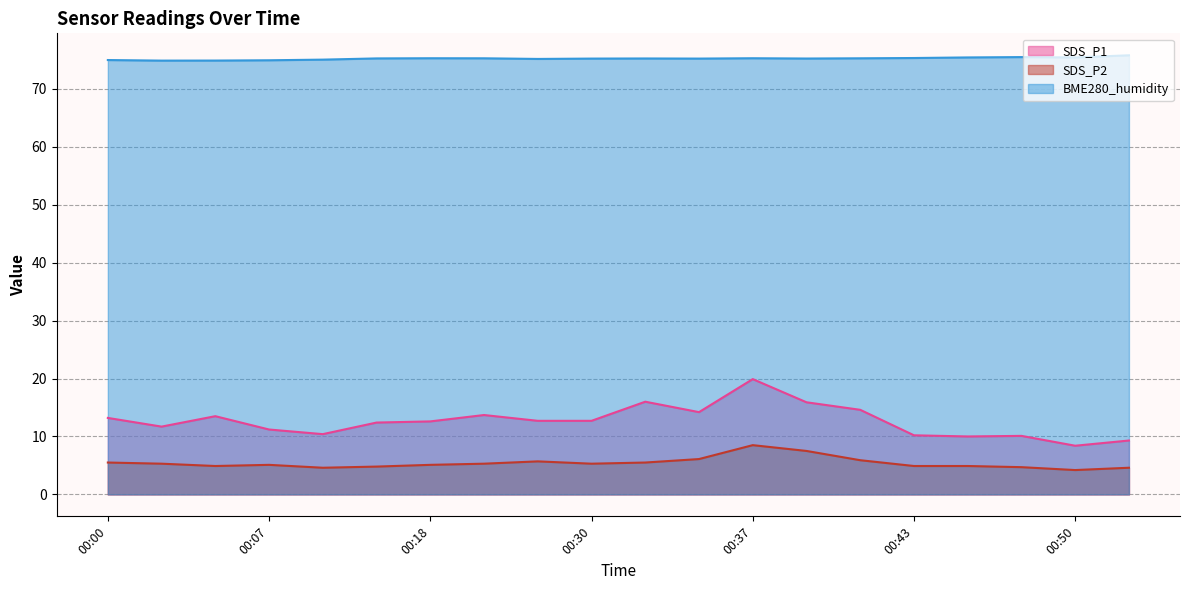

How many distinct data groups are displayed?

3